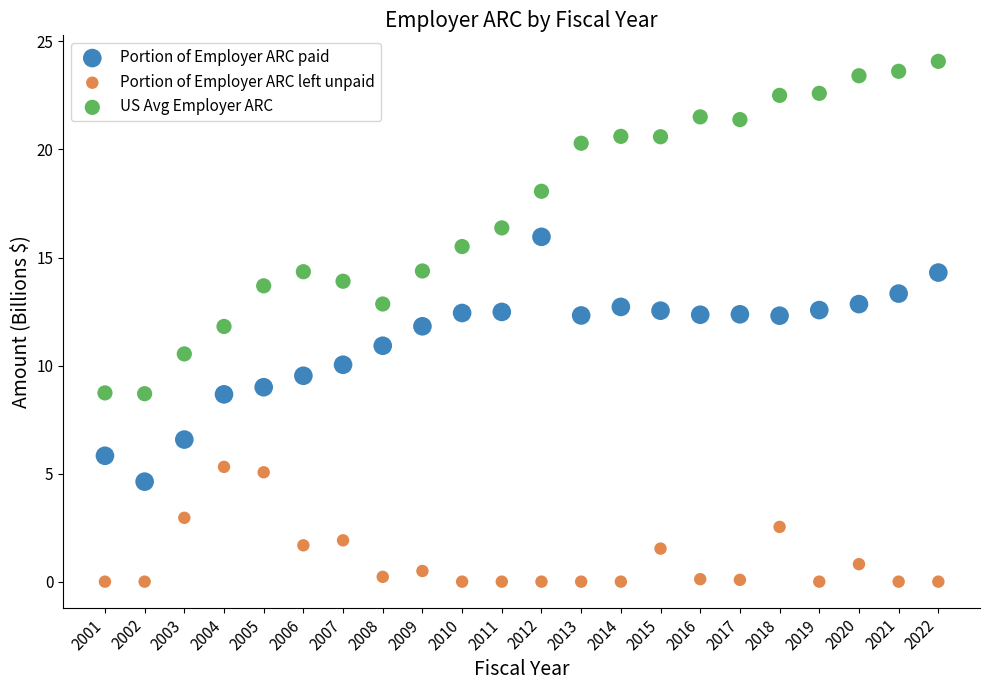

Across all data points, what is the range of X values (max minus min)?

21.0